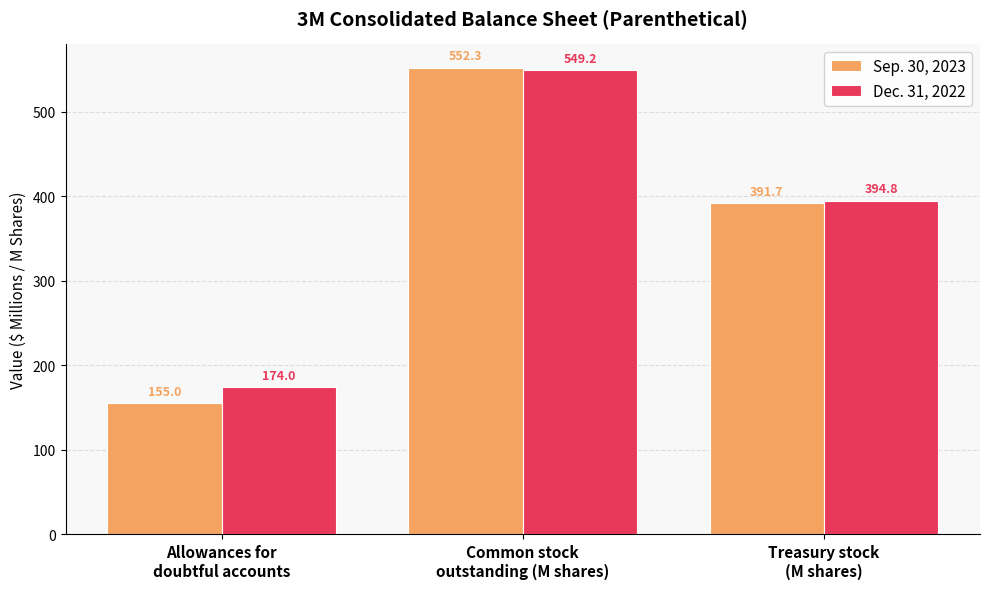

What is the minimum value for Sep. 30, 2023?

155.0